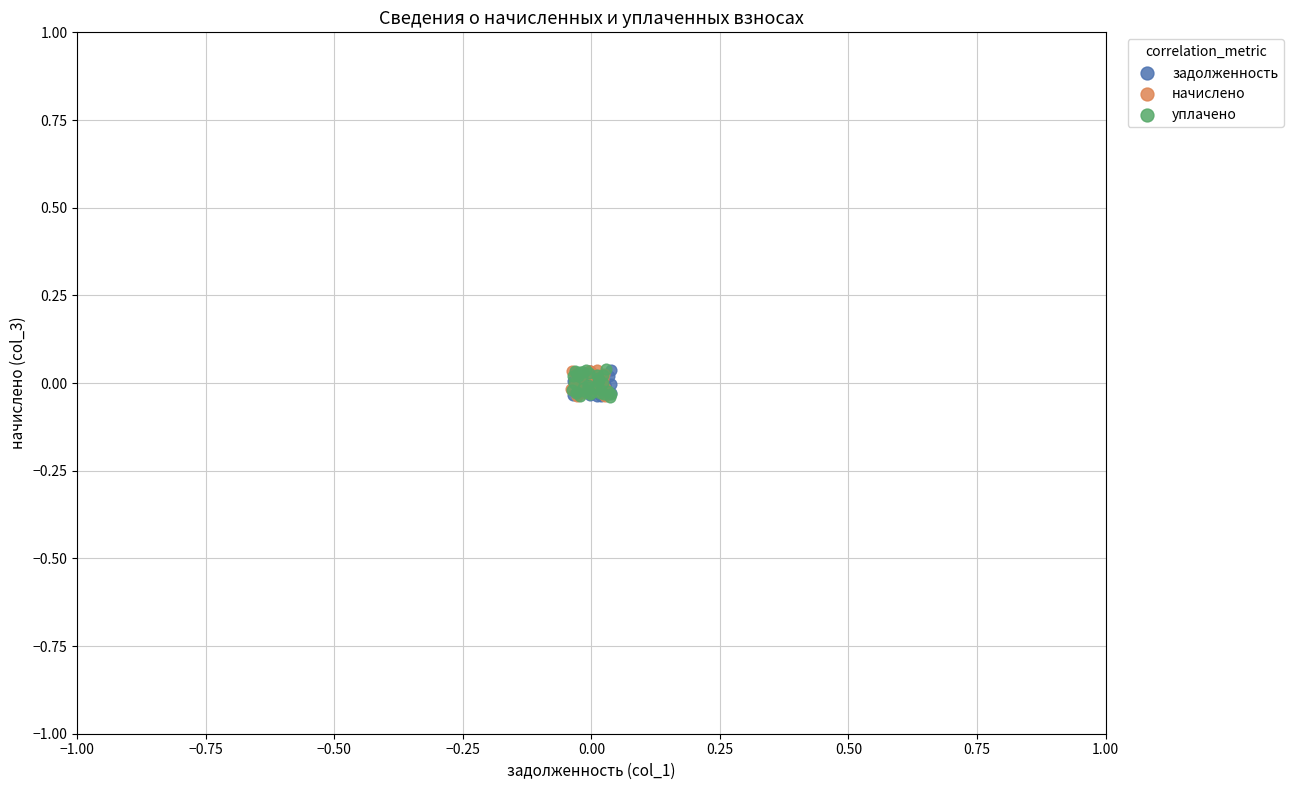

What are all the series names shown in the legend?

задолженность, начислено, уплачено